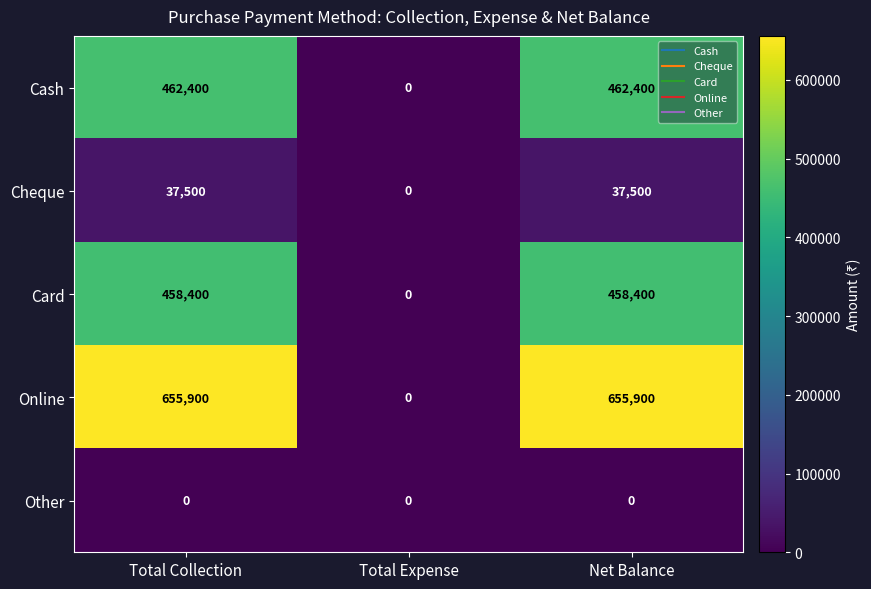

Count the number of data series in this chart.

5